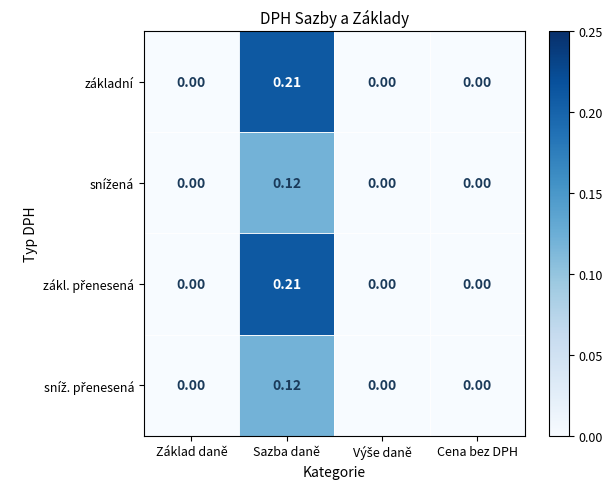

Which category has the highest value across all series?

Sazba daně